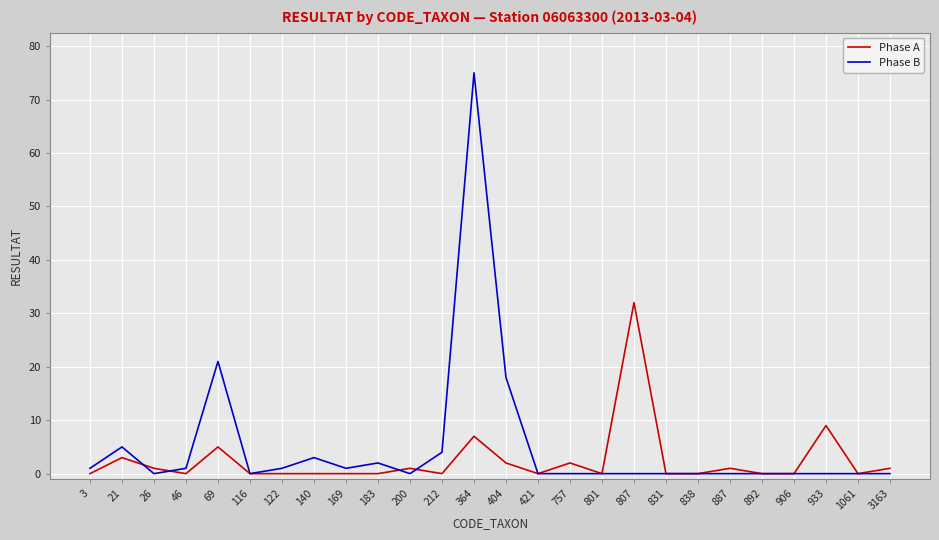

True or false: Phase B and Phase A cross at least once.

True